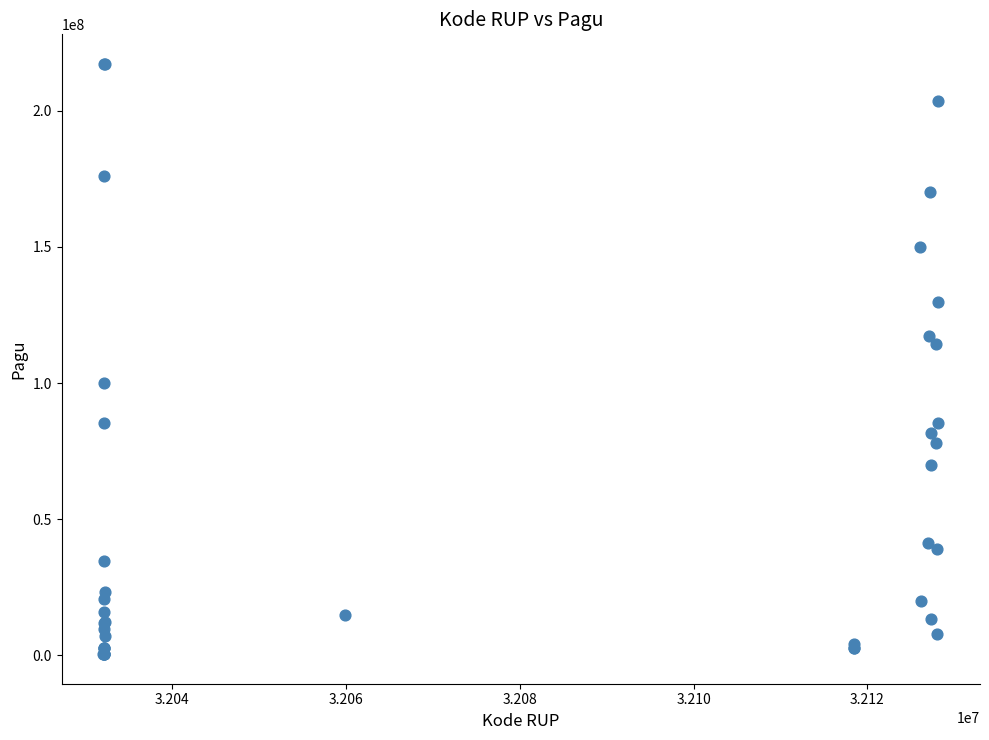

What Y value in the scatter plot is closest to 108830000?

114296000